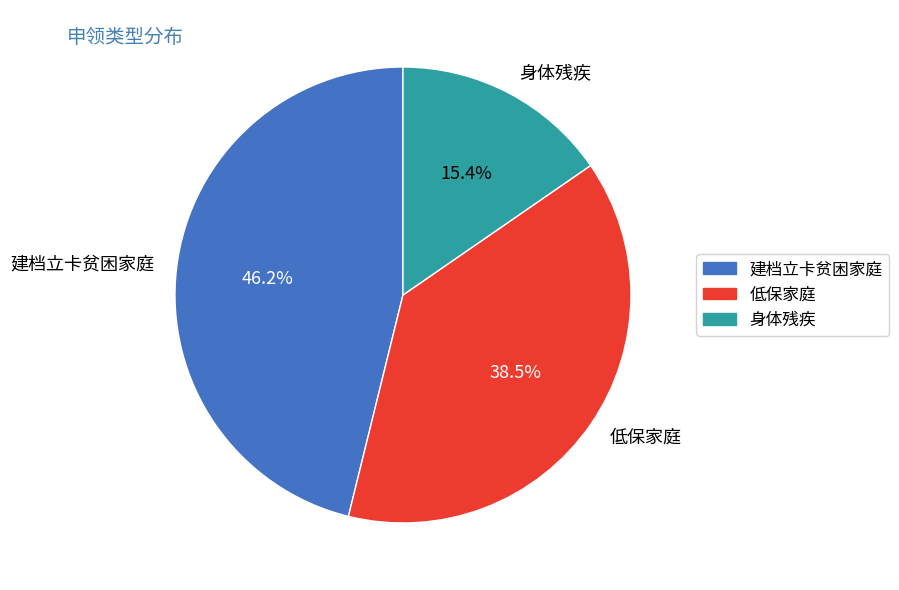

Which category has the smallest portion of the pie?

身体残疾